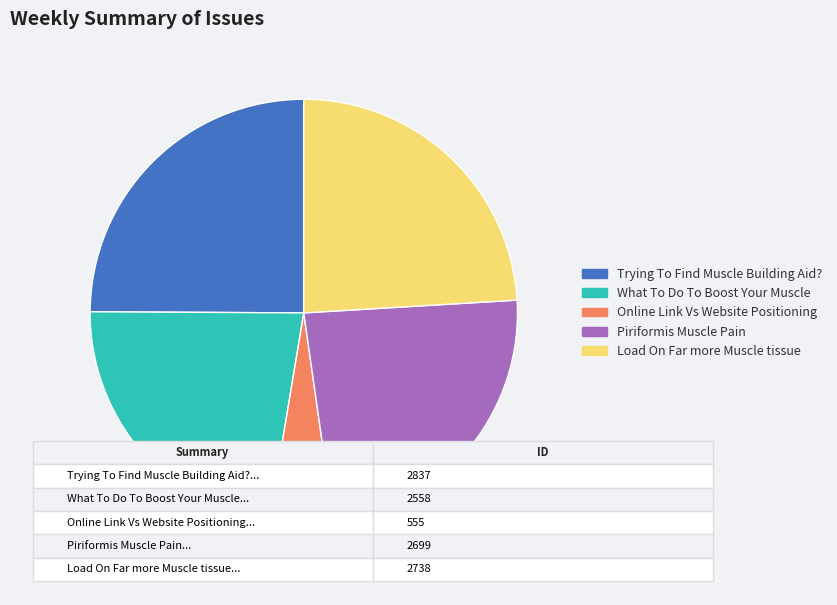

How many segments does this pie chart have?

5